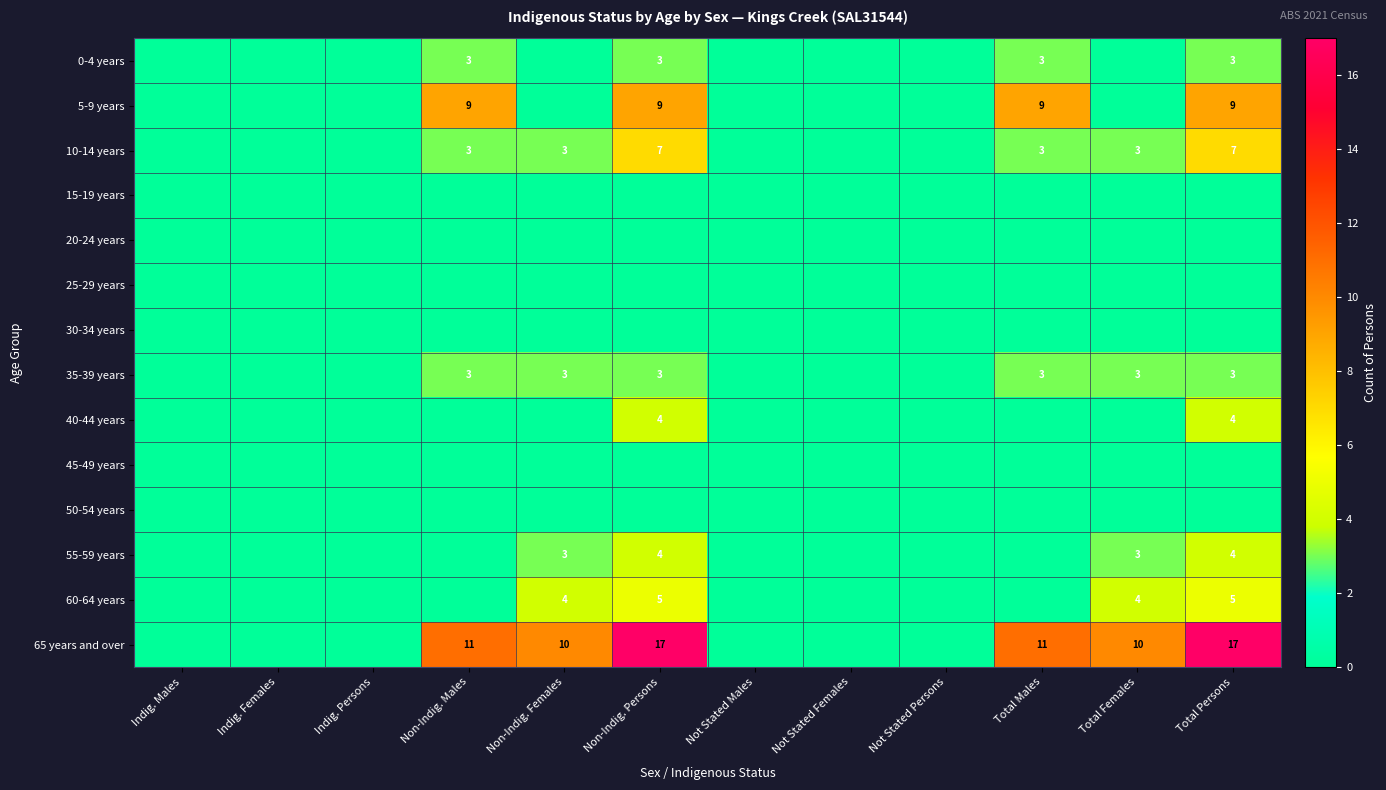

What is the sum of the 55-59 years values at Non-Indig. Females and Total Persons?

7